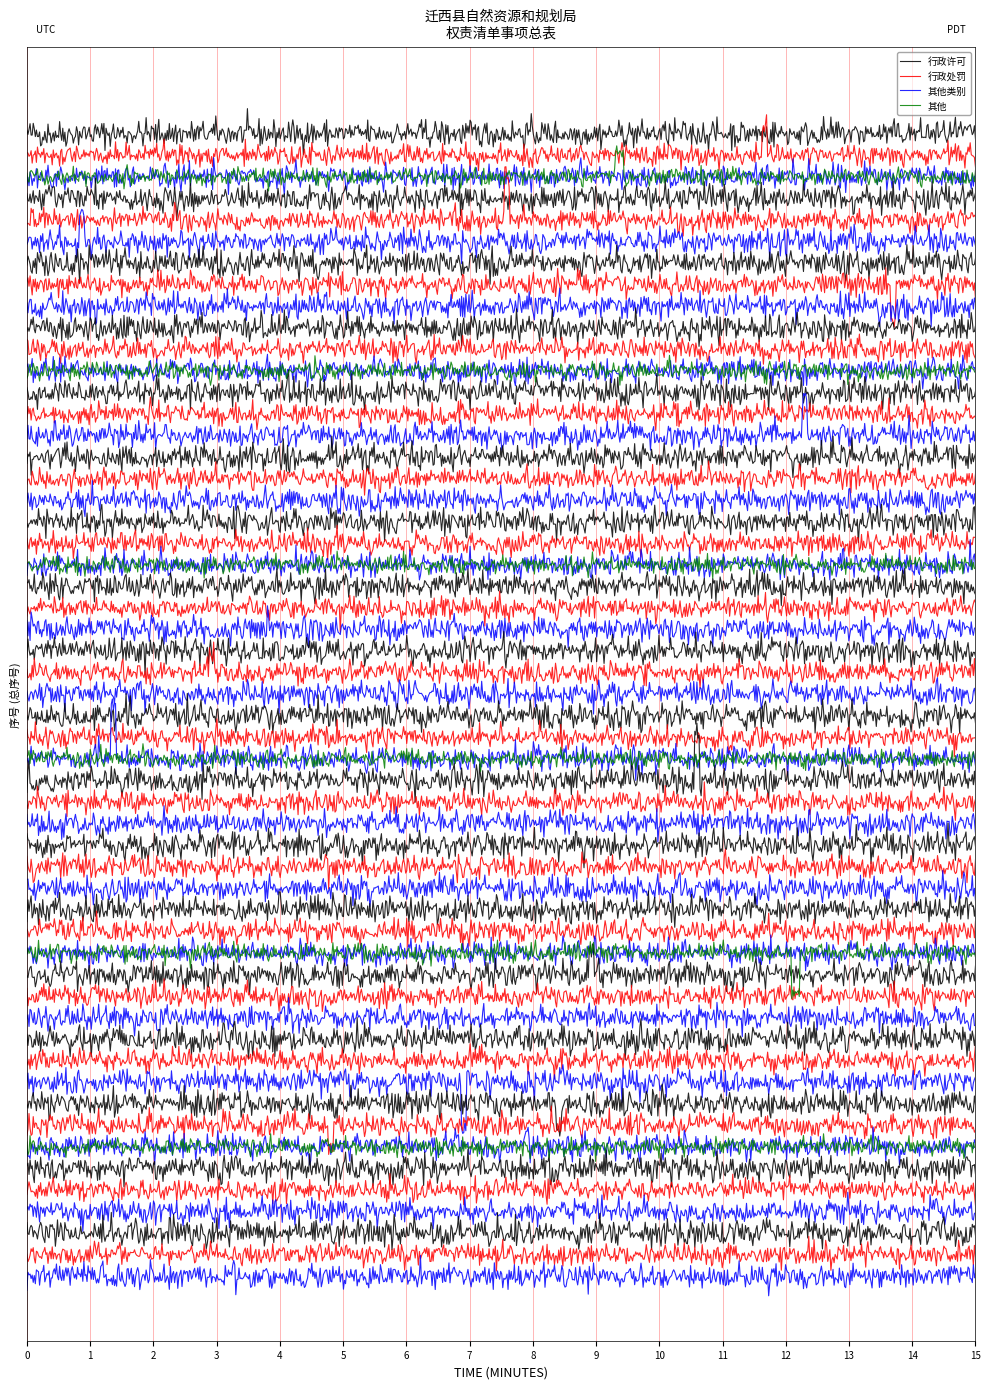

True or false: 其他类别 has a value of 53 at 5.

False